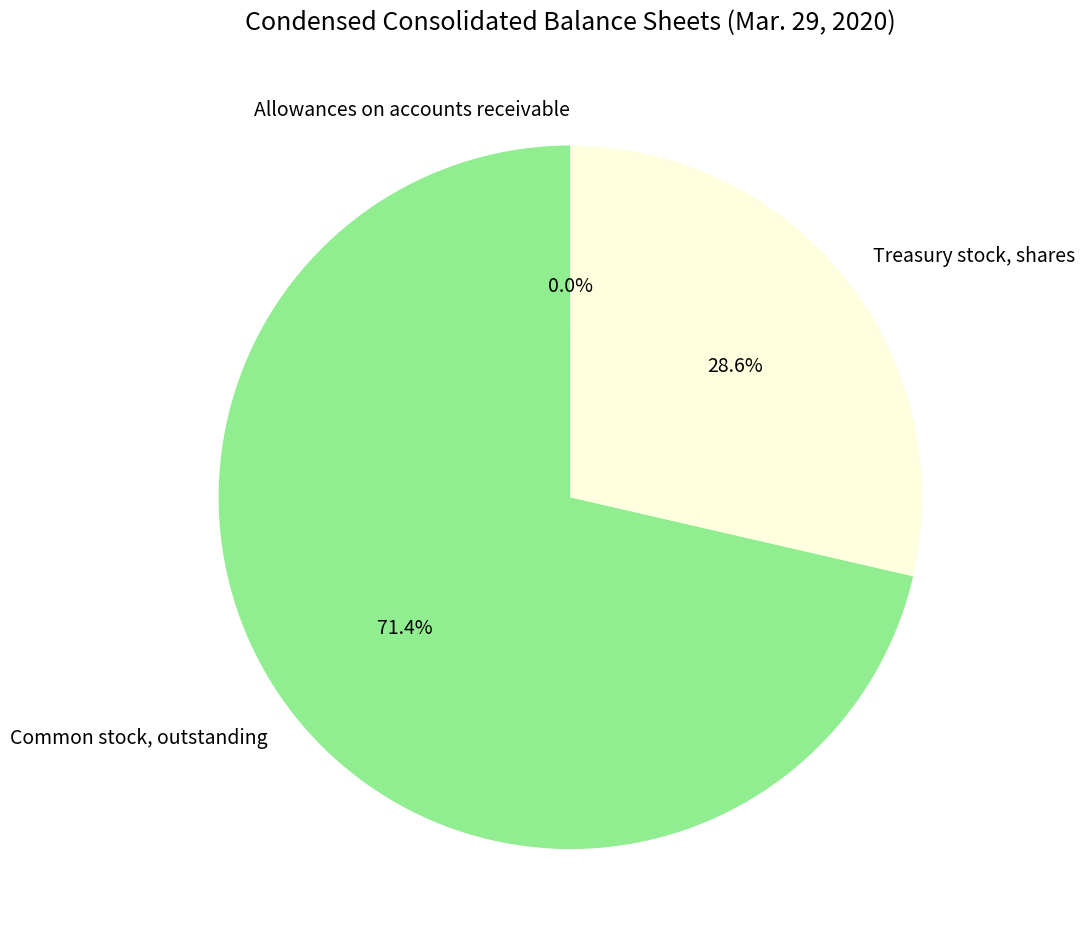

What percentage is NOT represented by Treasury stock, shares?

71.4%